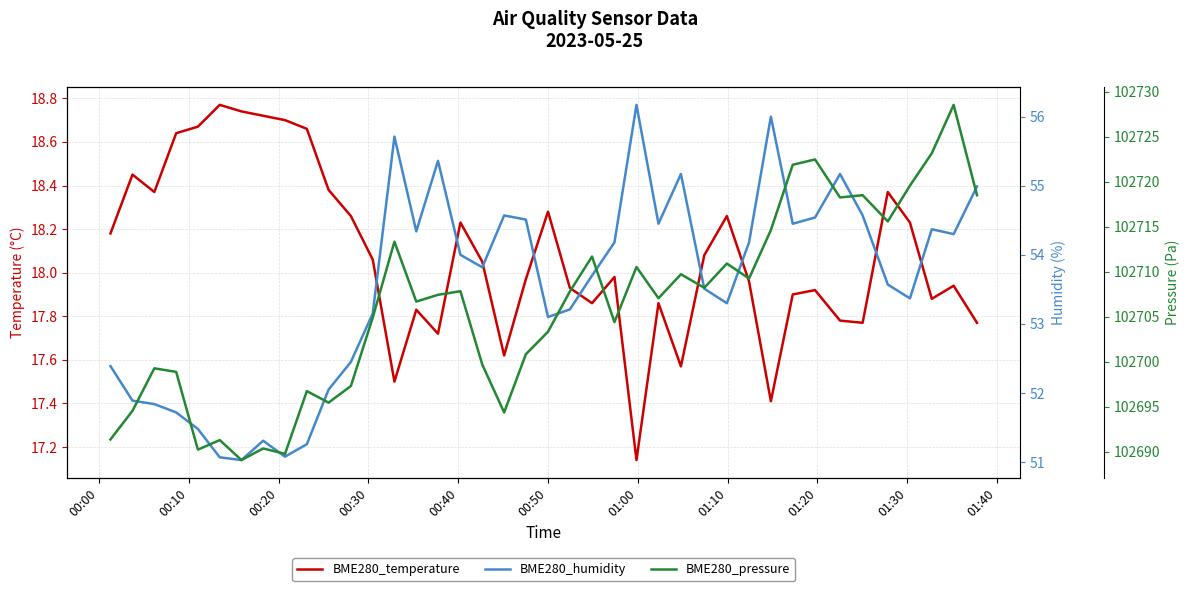

What is the difference between the maximum and minimum values in the BME280_humidity series?

5.1